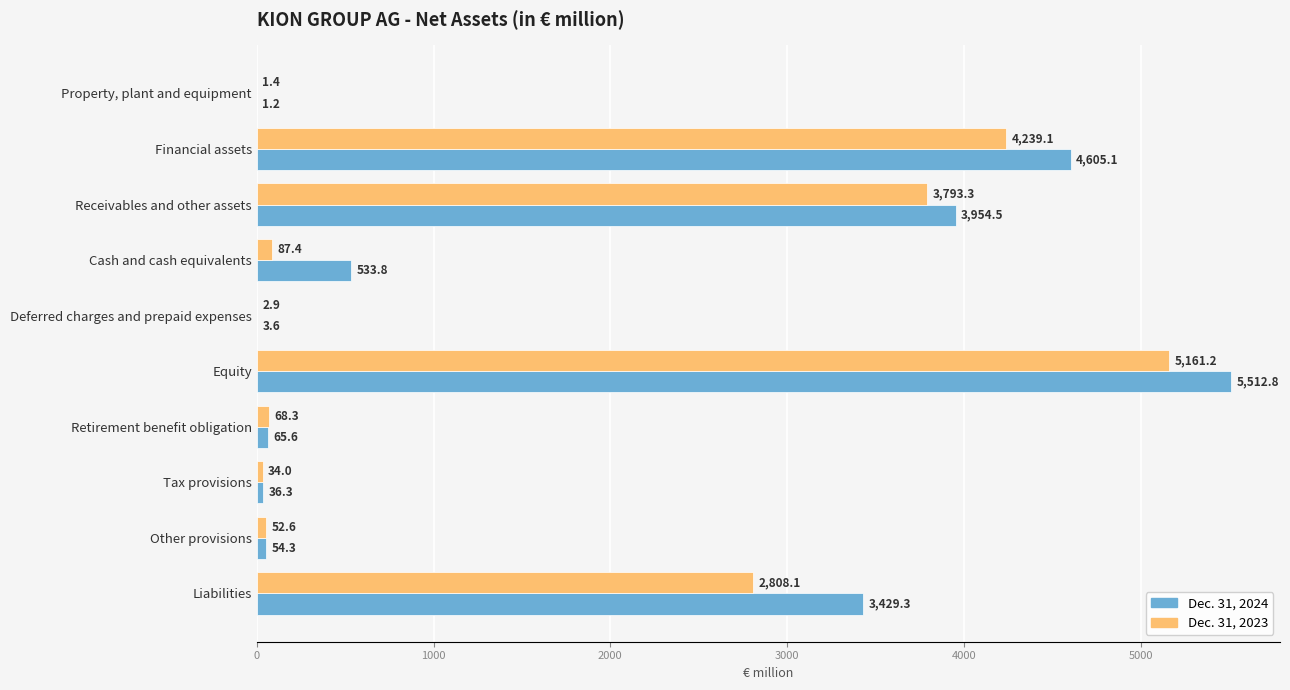

The Dec. 31, 2023 series shows 4239.1 at Financial assets. True or false?

True